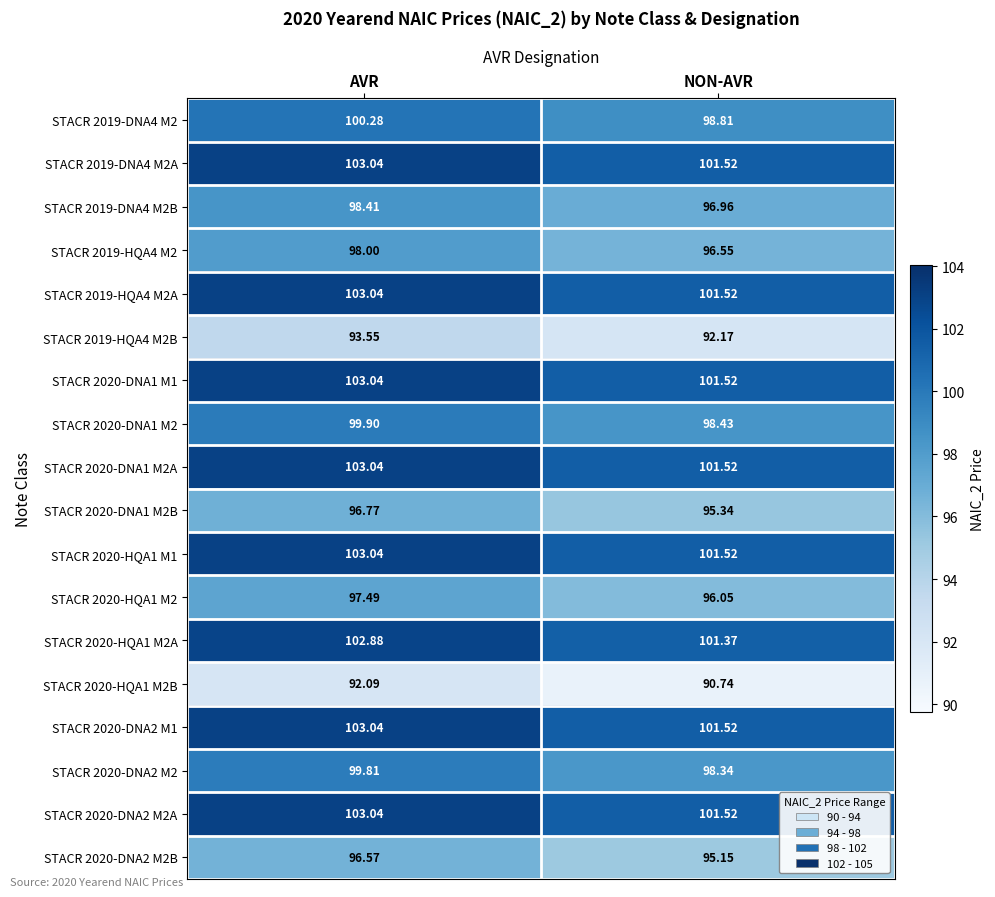

Is the value of STACR 2019-HQA4 M2A at AVR greater than the value of STACR 2019-DNA4 M2A at NON-AVR?

Yes